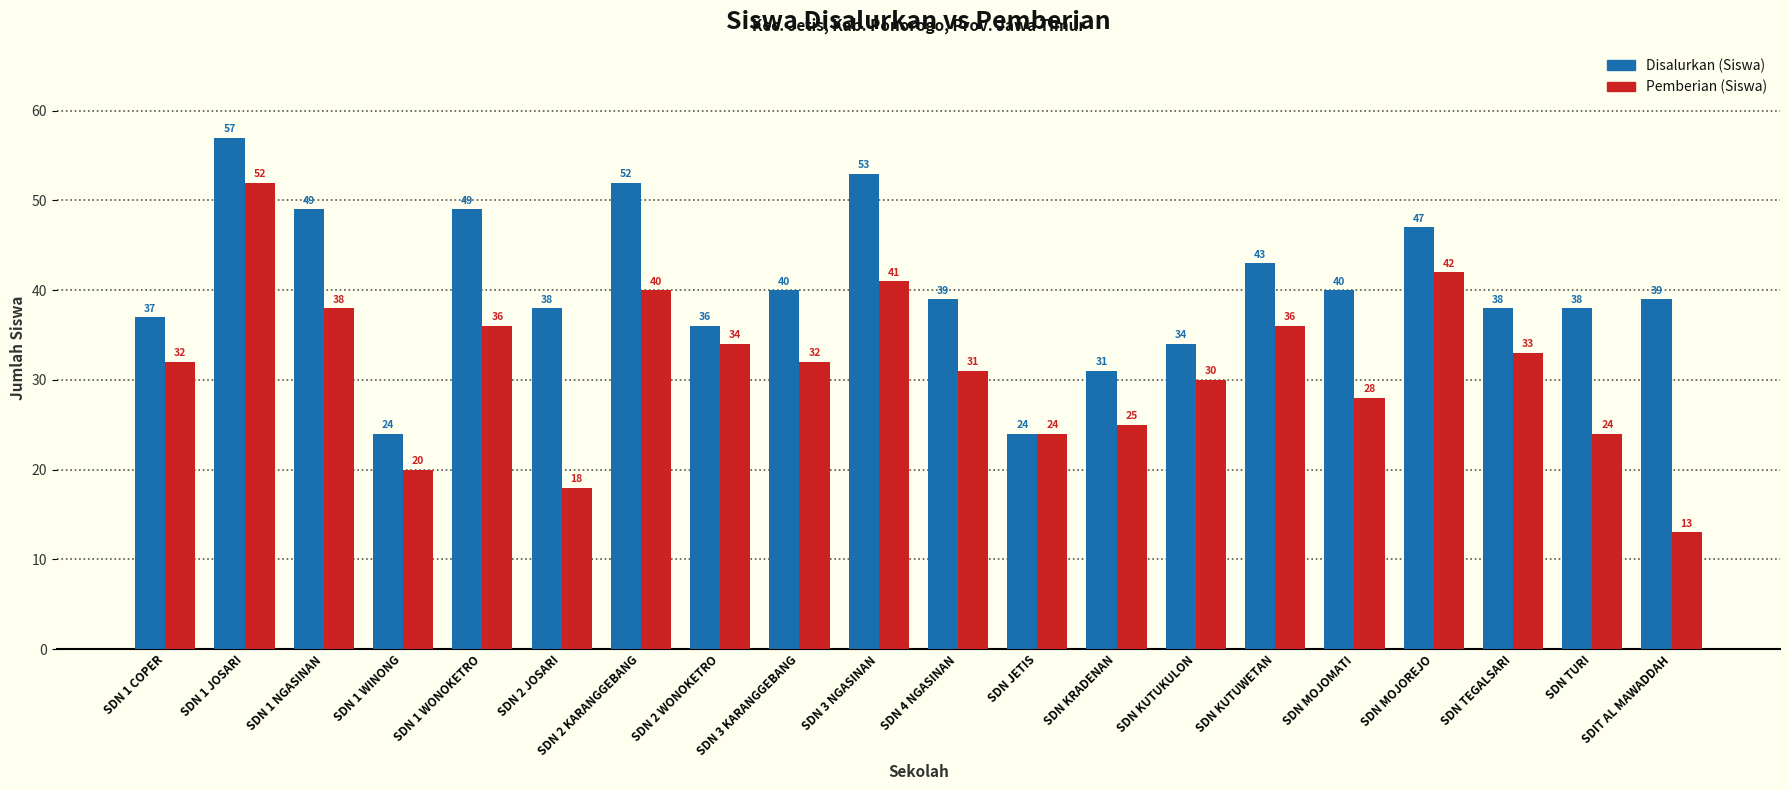

Which category has the highest value across all series?

SDN 1 JOSARI